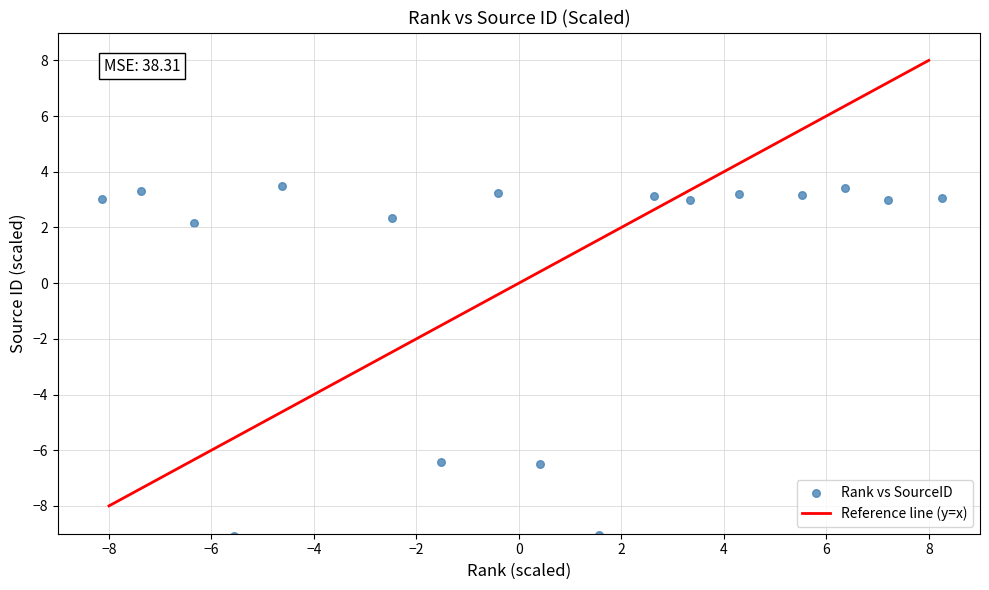

What is the range of Y values (max minus min)?

12.6